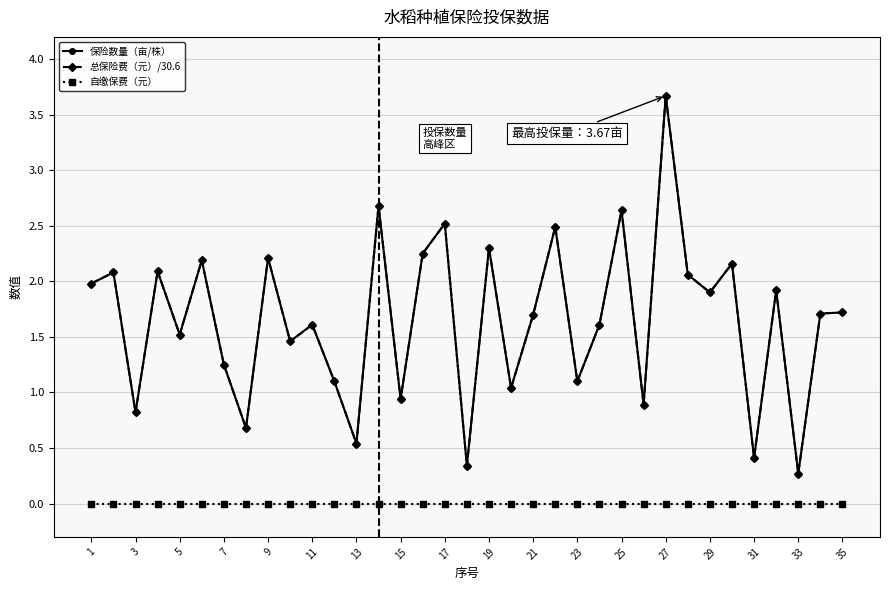

What is the difference between the second highest and minimum values in the 总保险费（元）/30.6 series?

2.4